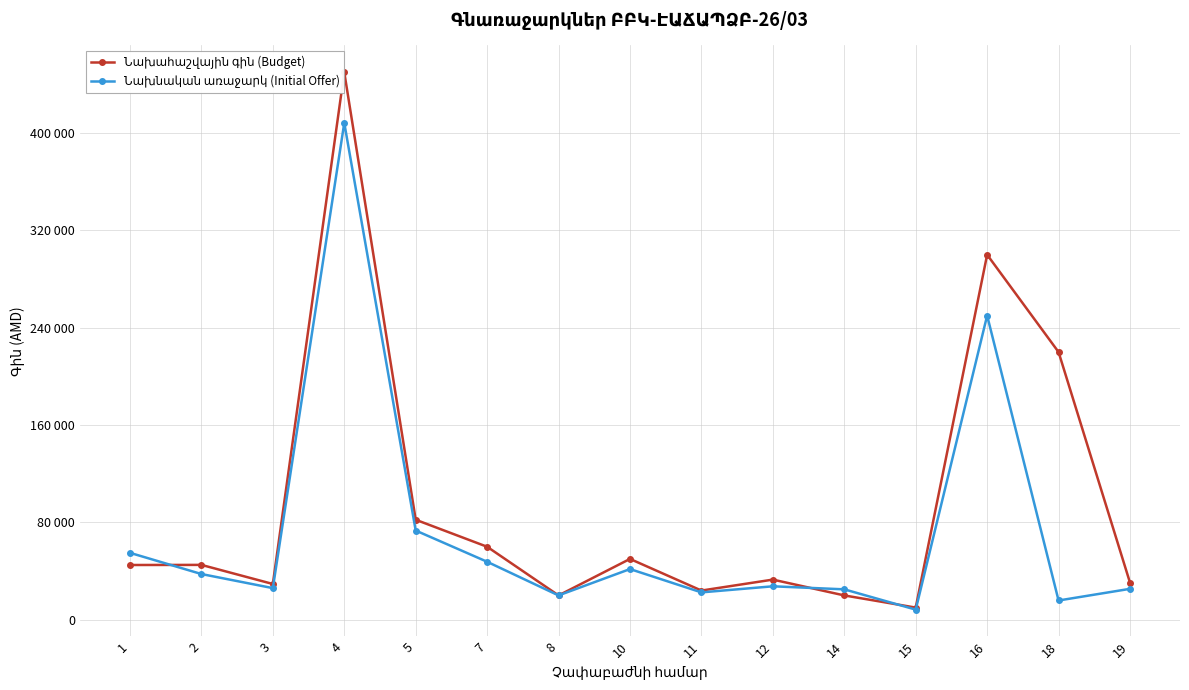

At which label does Նախնական առաջարկ (Initial Offer) reach its minimum?

15